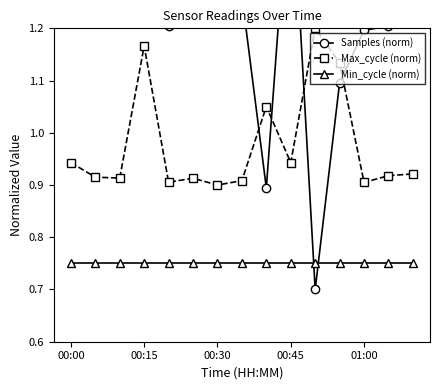

True or false: Max_cycle (norm) has more than 2 points higher than both neighbors.

True